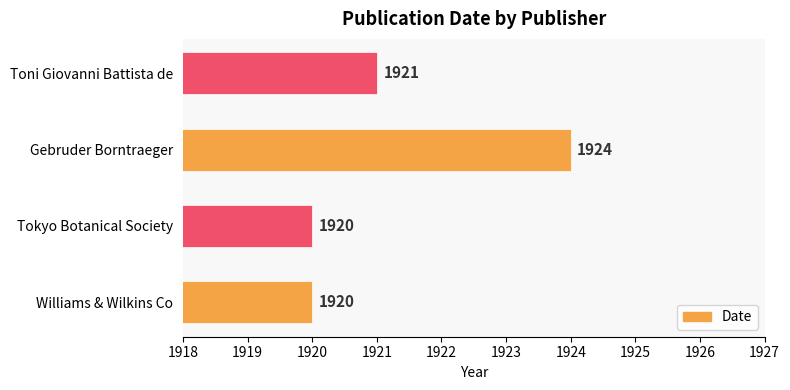

The value at Williams & Wilkins Co is 1920. True or false?

True